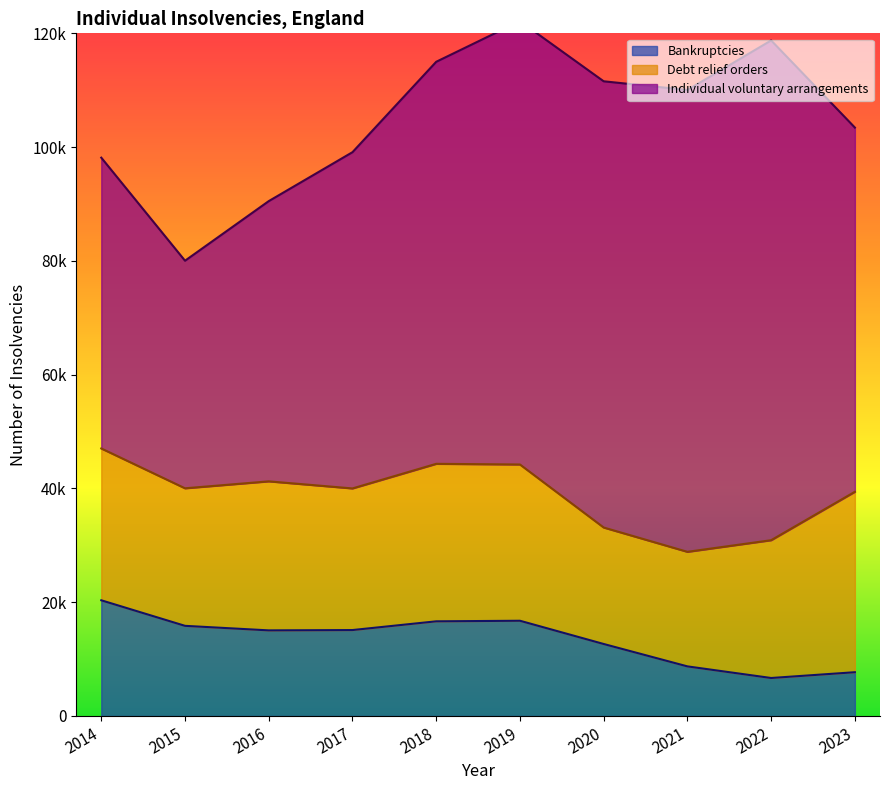

Reading left to right, what are all the values shown in this chart?

Bankruptcies: 2014=20339	2015=15849	2016=15051	2017=15108	2018=16643	2019=16743	2020=12658	2021=8722	2022=6680	2023=7697
Debt relief orders: 2014=26688	2015=24177	2016=26196	2017=24894	2018=27684	2019=27467	2020=20473	2021=20136	2022=24221	2023=31717
Individual voluntary arrangements: 2014=51117	2015=40005	2016=49260	2017=59107	2018=70672	2019=77936	2020=78439	2021=81185	2022=87851	2023=64020